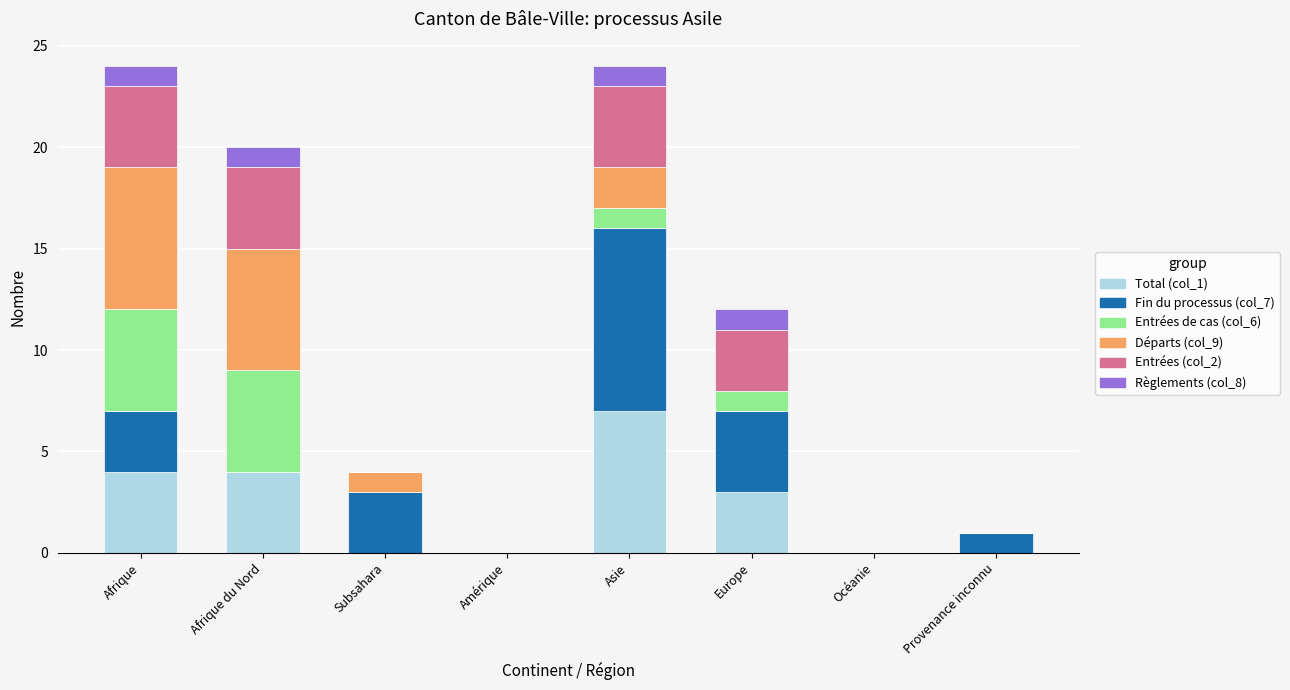

What are all the series names shown in the legend?

Total (col_1), Fin du processus (col_7), Entrées de cas (col_6), Départs (col_9), Entrées (col_2), Règlements (col_8)